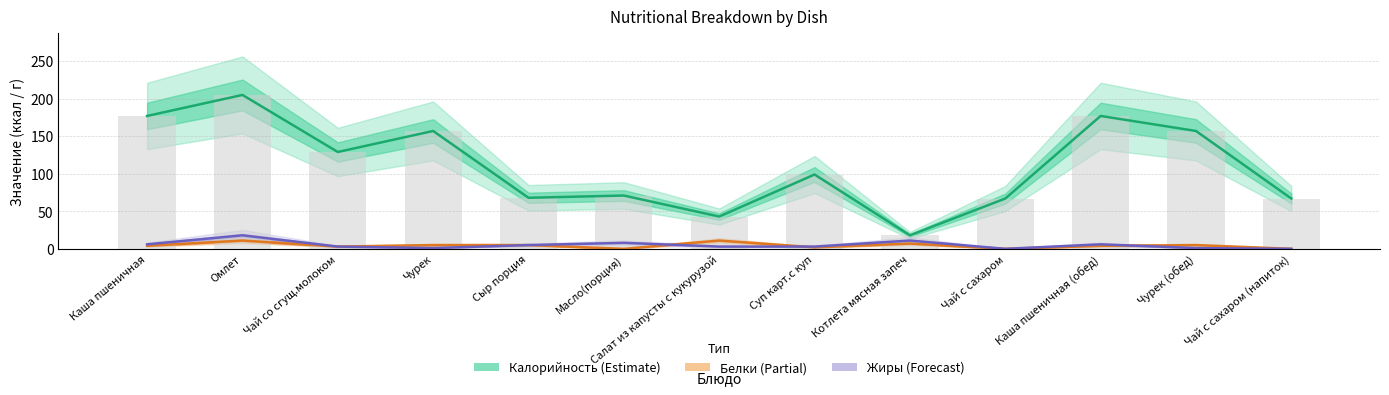

Between Омлет and Салат из капусты с кукурузой, which is larger?

Омлет